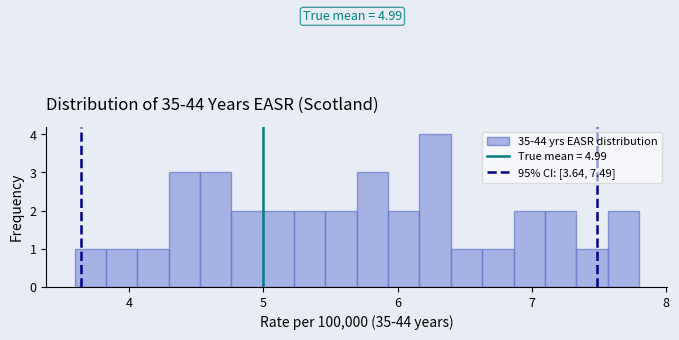

Read against the x-axis, roughly where is the centre of the tallest bar?

6.3